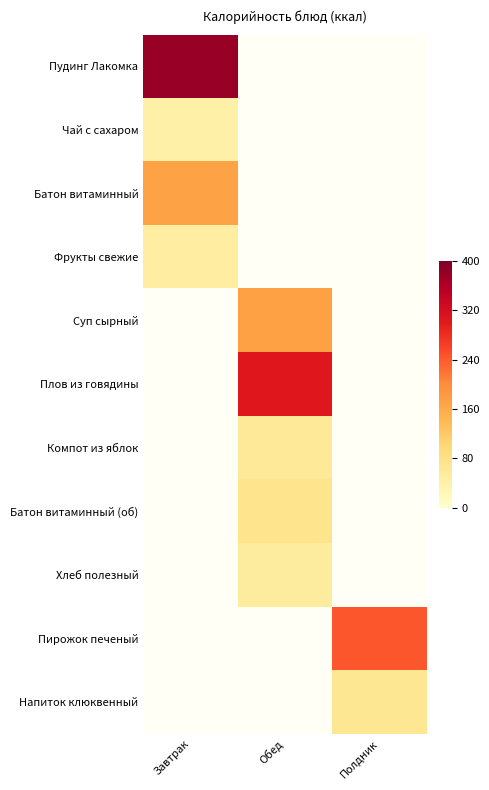

Which has a higher value, Обед or Полдник?

Полдник